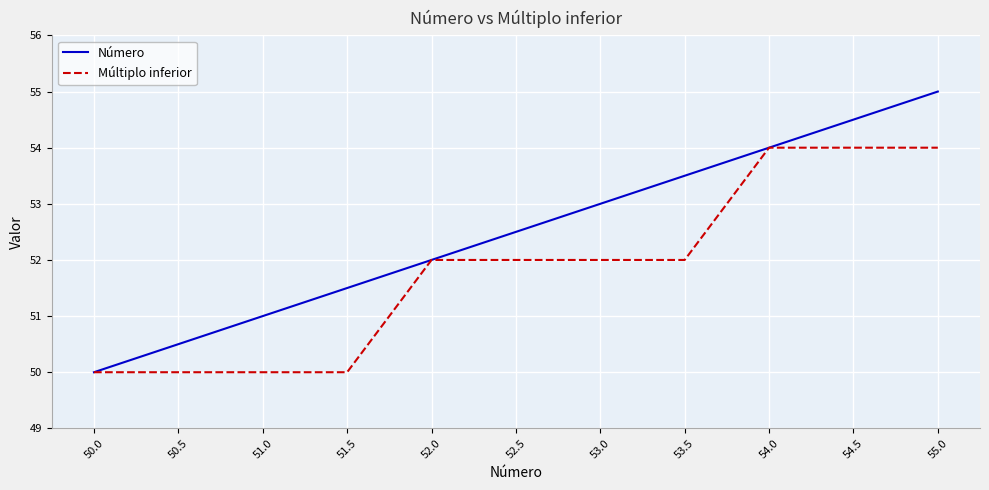

What is the total value across all series at 54.5?

108.5